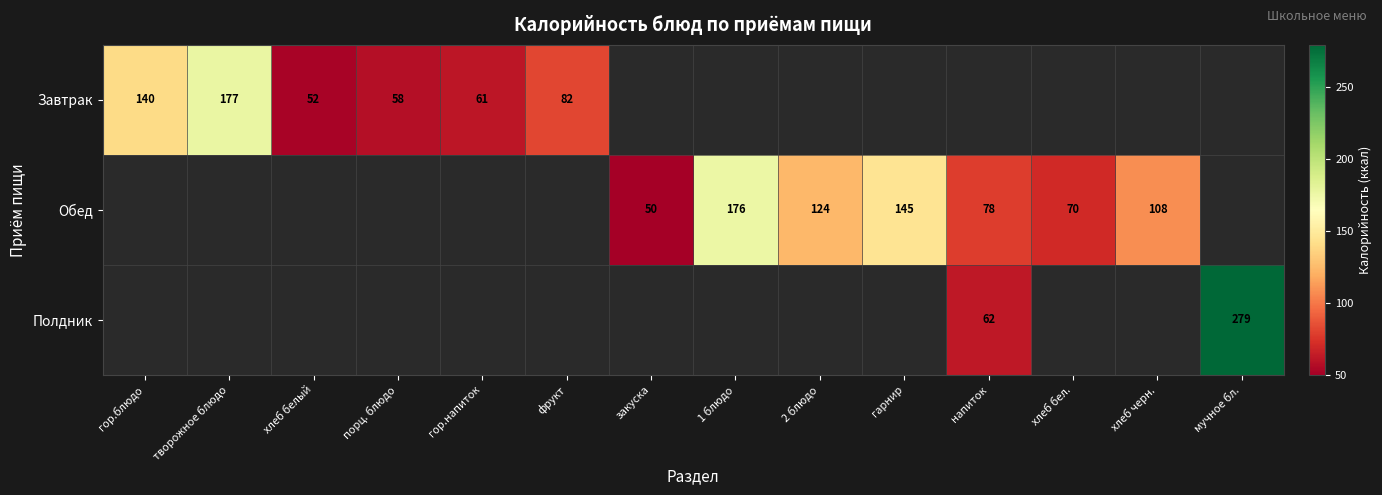

Is the value of Обед at 1 блюдо greater than the value of Завтрак at хлеб белый?

Yes